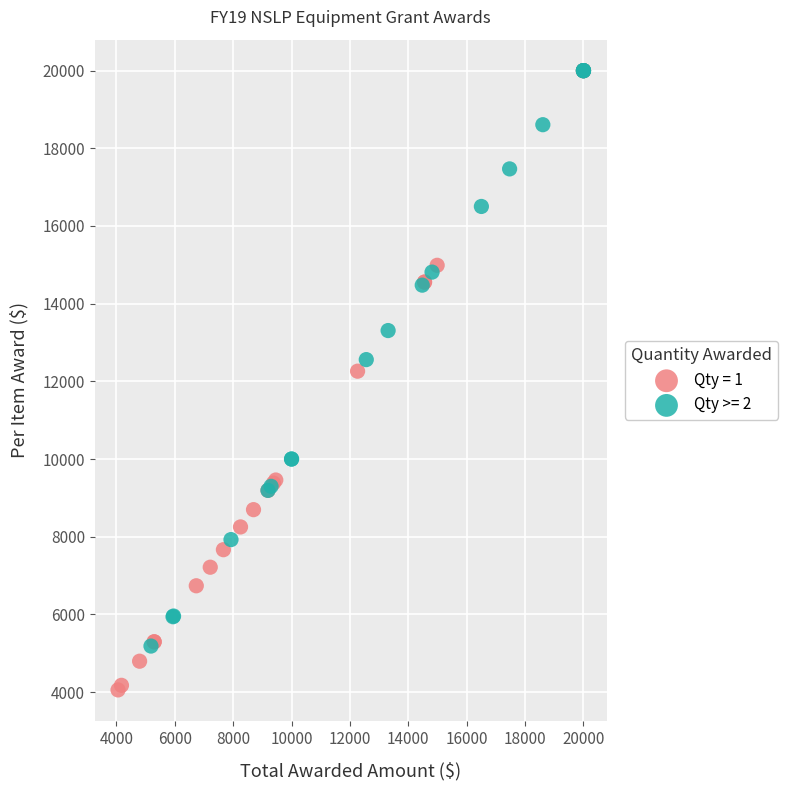

Which series contains the lowest Y value?

Qty = 1